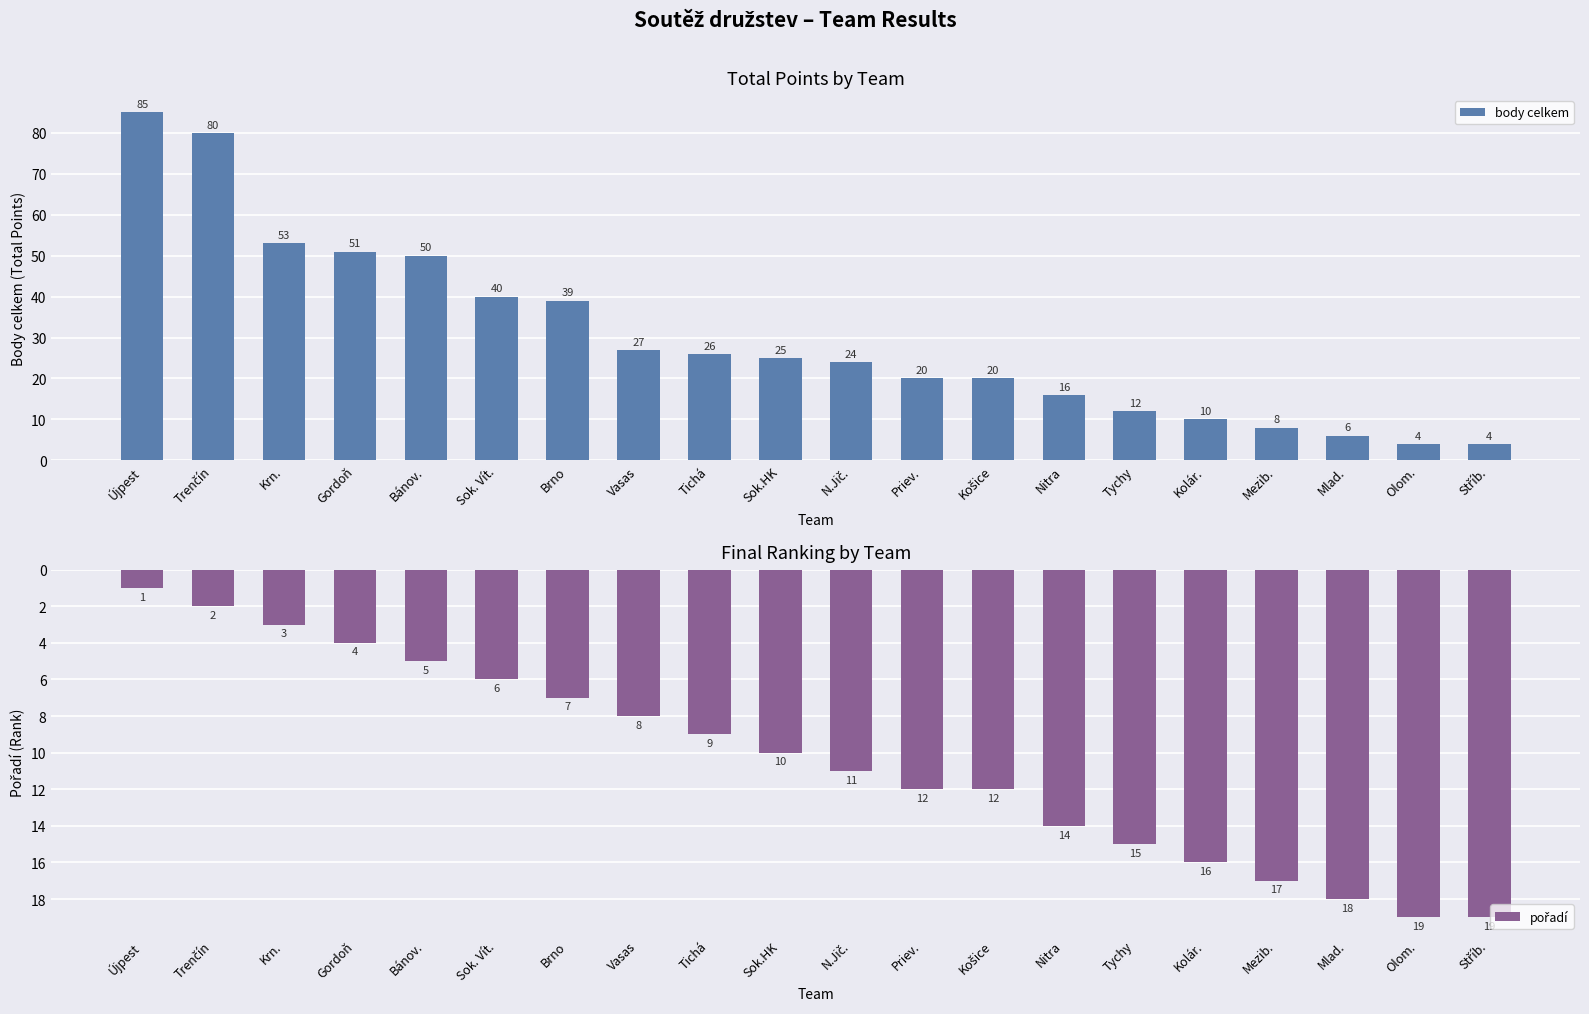

What is the greatest value displayed?

85